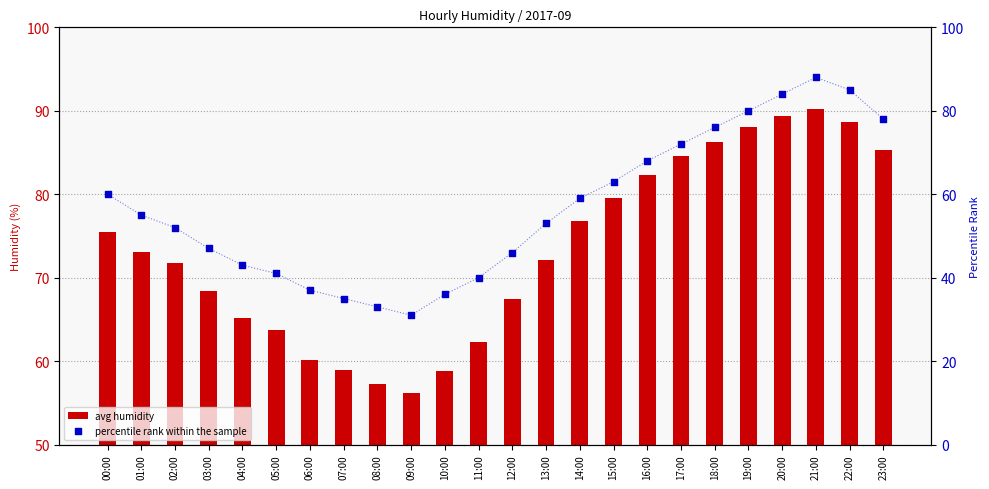

Which series reaches the minimum Y coordinate?

avg humidity